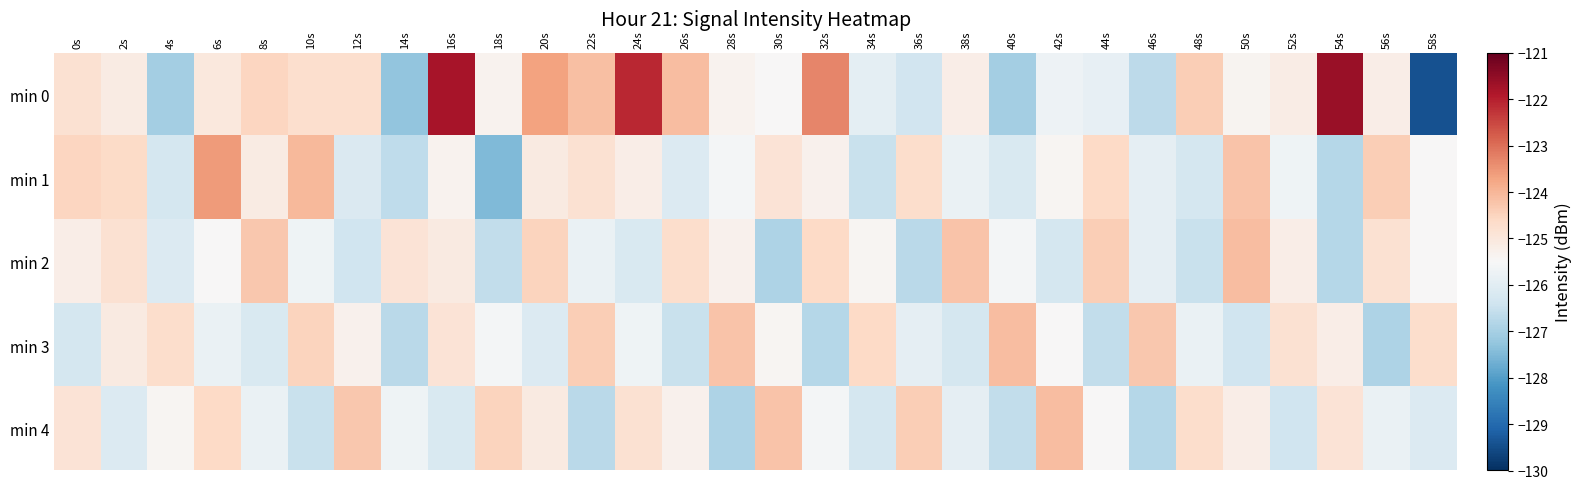

Reading left to right, extract all data points from this chart.

min 0: 0s=-124.8	2s=-125.1	4s=-127.0	6s=-125.0	8s=-124.5	10s=-124.8	12s=-124.7	14s=-127.3	16s=-121.8	18s=-125.3	20s=-123.7	22s=-124.1	24s=-122.1	26s=-124.1	28s=-125.3	30s=-125.5	32s=-123.3	34s=-125.9	36s=-126.4	38s=-125.2	40s=-127.0	42s=-125.7	44s=-125.9	46s=-126.7	48s=-124.4	50s=-125.4	52s=-125.2	54s=-121.6	56s=-125.2	58s=-129.4
min 1: 0s=-124.5	2s=-124.6	4s=-126.3	6s=-123.6	8s=-125.1	10s=-124.0	12s=-126.2	14s=-126.6	16s=-125.3	18s=-127.5	20s=-125.1	22s=-124.8	24s=-125.2	26s=-126.1	28s=-125.6	30s=-124.9	32s=-125.3	34s=-126.5	36s=-124.7	38s=-125.8	40s=-126.2	42s=-125.4	44s=-124.6	46s=-125.9	48s=-126.3	50s=-124.2	52s=-125.7	54s=-126.8	56s=-124.4	58s=-125.5
min 2: 0s=-125.2	2s=-124.8	4s=-126.1	6s=-125.5	8s=-124.3	10s=-125.7	12s=-126.4	14s=-124.9	16s=-125.1	18s=-126.6	20s=-124.5	22s=-125.8	24s=-126.2	26s=-124.7	28s=-125.3	30s=-126.9	32s=-124.6	34s=-125.4	36s=-126.7	38s=-124.2	40s=-125.6	42s=-126.3	44s=-124.4	46s=-125.9	48s=-126.5	50s=-124.1	52s=-125.2	54s=-126.8	56s=-124.8	58s=-125.5
min 3: 0s=-126.3	2s=-125.1	4s=-124.7	6s=-125.8	8s=-126.2	10s=-124.5	12s=-125.3	14s=-126.7	16s=-124.9	18s=-125.6	20s=-126.1	22s=-124.4	24s=-125.7	26s=-126.5	28s=-124.2	30s=-125.4	32s=-126.8	34s=-124.6	36s=-125.9	38s=-126.3	40s=-124.1	42s=-125.5	44s=-126.6	46s=-124.3	48s=-125.8	50s=-126.4	52s=-124.8	54s=-125.2	56s=-126.9	58s=-124.7
min 4: 0s=-124.9	2s=-126.1	4s=-125.4	6s=-124.6	8s=-125.8	10s=-126.5	12s=-124.3	14s=-125.7	16s=-126.2	18s=-124.5	20s=-125.1	22s=-126.7	24s=-124.8	26s=-125.3	28s=-126.9	30s=-124.2	32s=-125.6	34s=-126.3	36s=-124.4	38s=-125.9	40s=-126.6	42s=-124.1	44s=-125.5	46s=-126.8	48s=-124.7	50s=-125.2	52s=-126.4	54s=-124.9	56s=-125.8	58s=-126.1